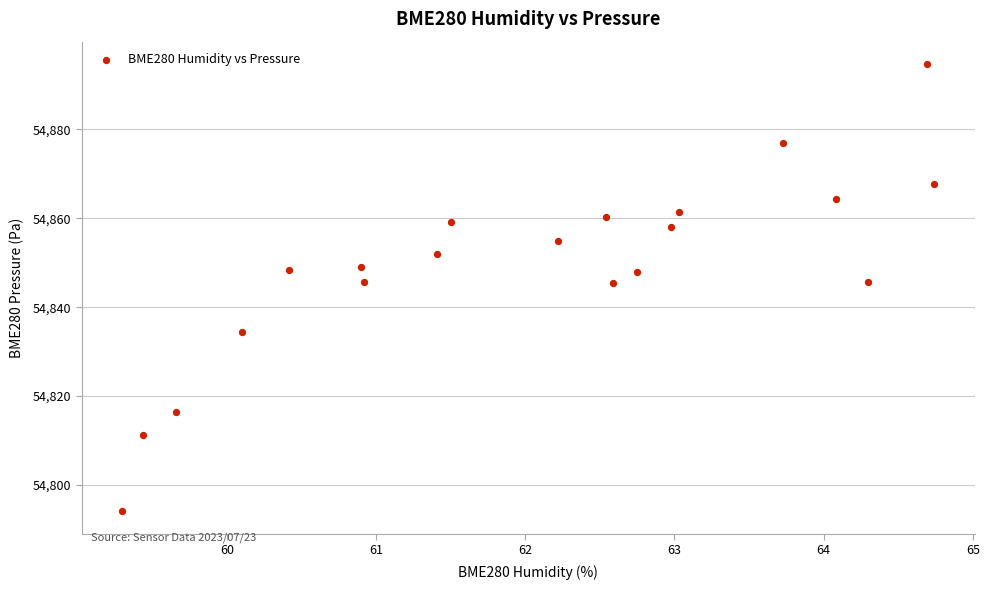

What is the range of X values (max minus min)?

5.4